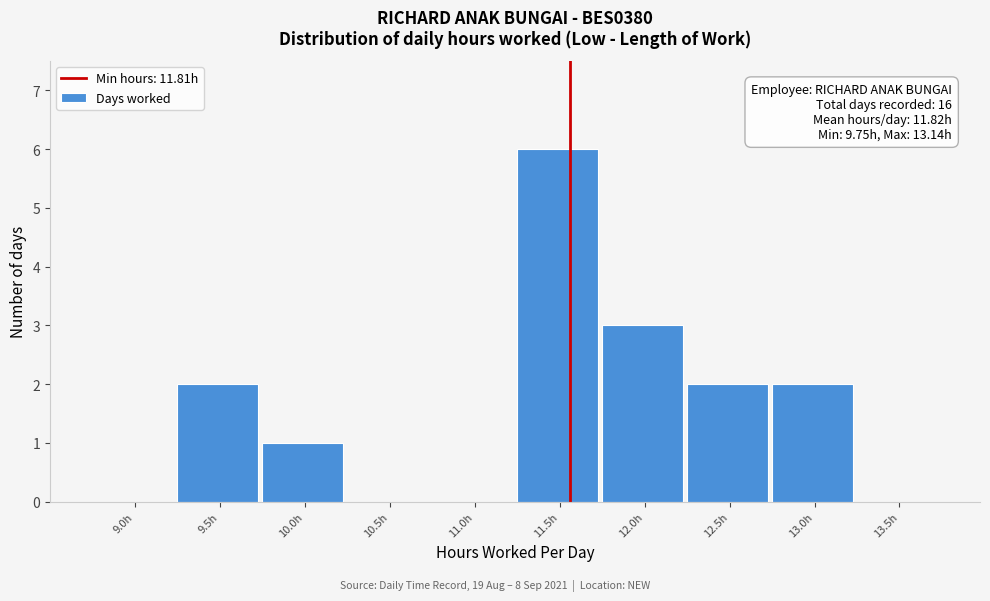

Reading left to right, extract all data points from this chart.

9.0h=0	9.5h=2	10.0h=1	10.5h=0	11.0h=0	11.5h=6	12.0h=3	12.5h=2	13.0h=2	13.5h=0